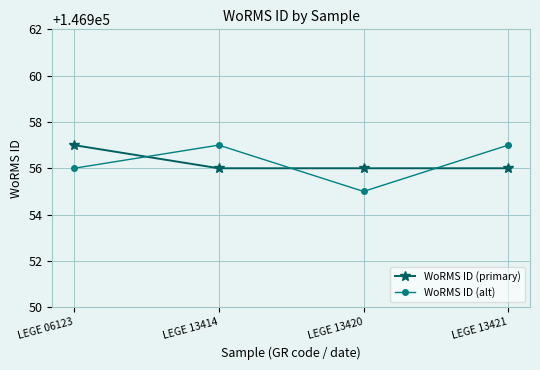

What is the average value of the WoRMS ID (primary) series?

146956